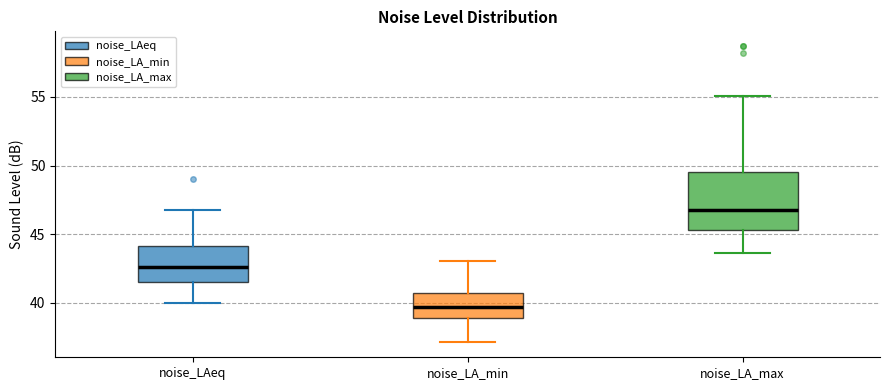

Where does the lower whisker of the box for noise_LA_min end on the y-axis? The values are not printed on the chart, so give them approximately, as read against the axis.

37.0